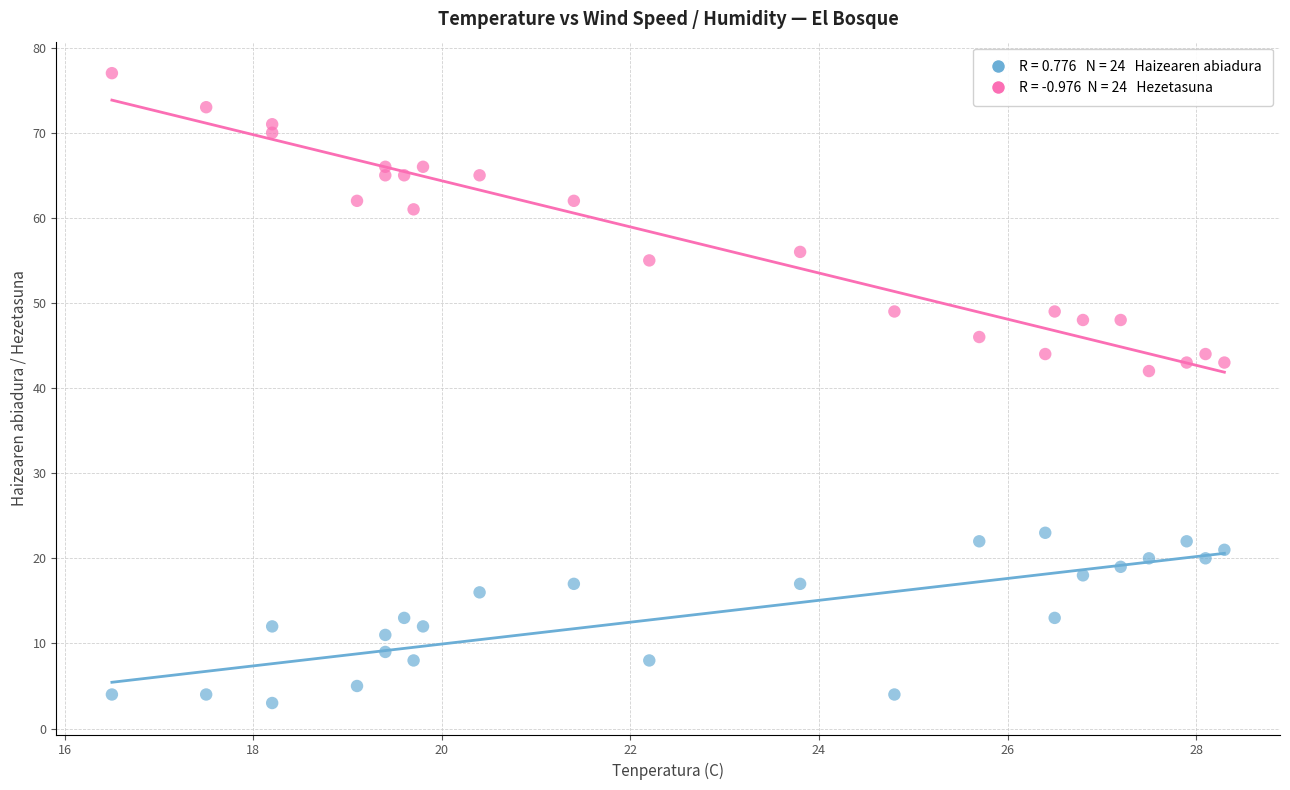

Across all data points, what is the range of Y values (max minus min)?

74